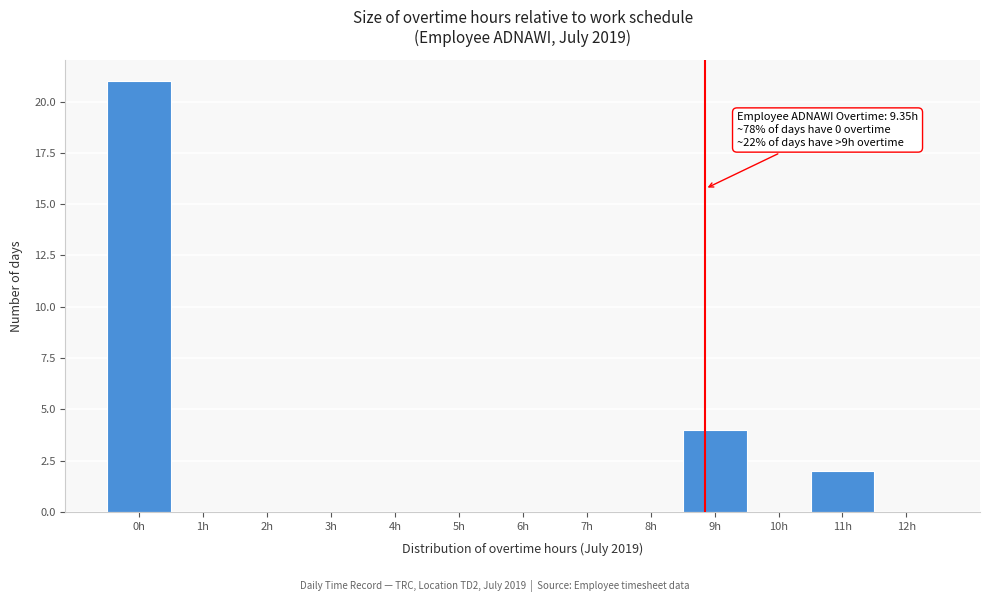

Reading left to right, extract all data points from this chart.

0h=21	1h=0	2h=0	3h=0	4h=0	5h=0	6h=0	7h=0	8h=0	9h=4	10h=0	11h=2	12h=0